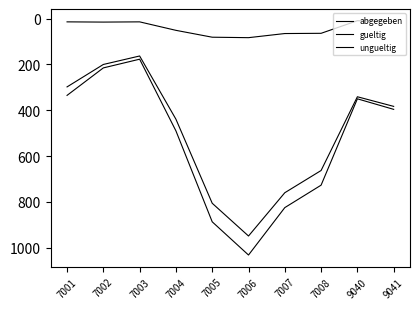

Does the chart have visible grid lines?

No